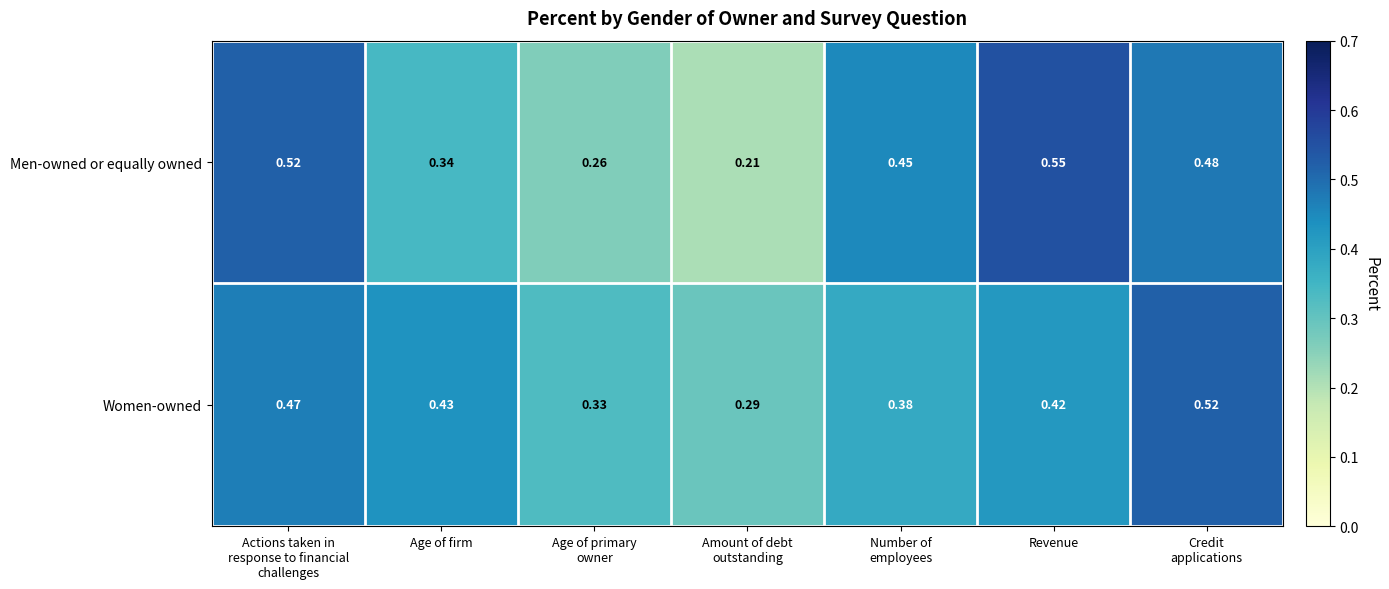

Which series has the largest total across all categories?

Women-owned